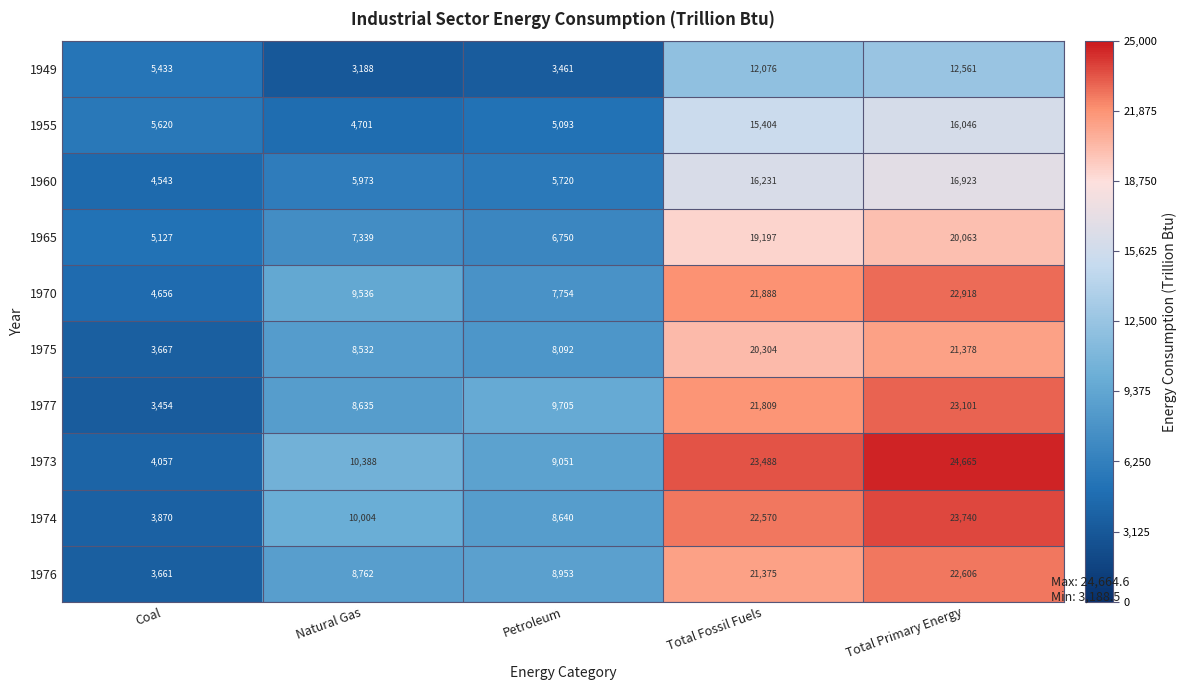

The 1955 series shows 5093 at Petroleum. True or false?

True